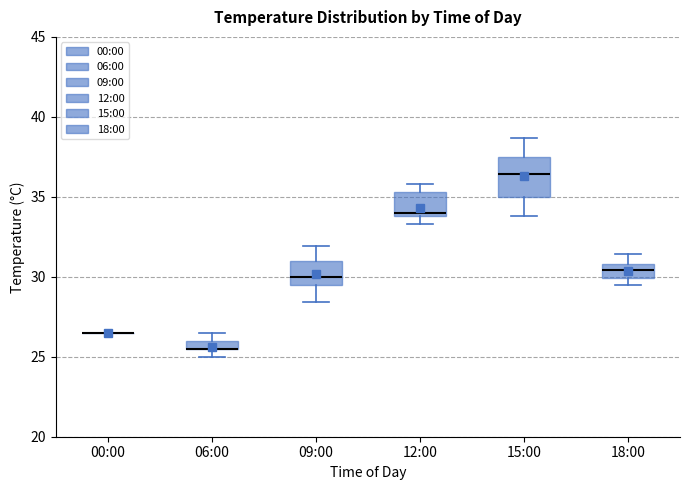

Where does the lower whisker of the box for 15:00 end on the y-axis? The values are not printed on the chart, so give them approximately, as read against the axis.

34.0